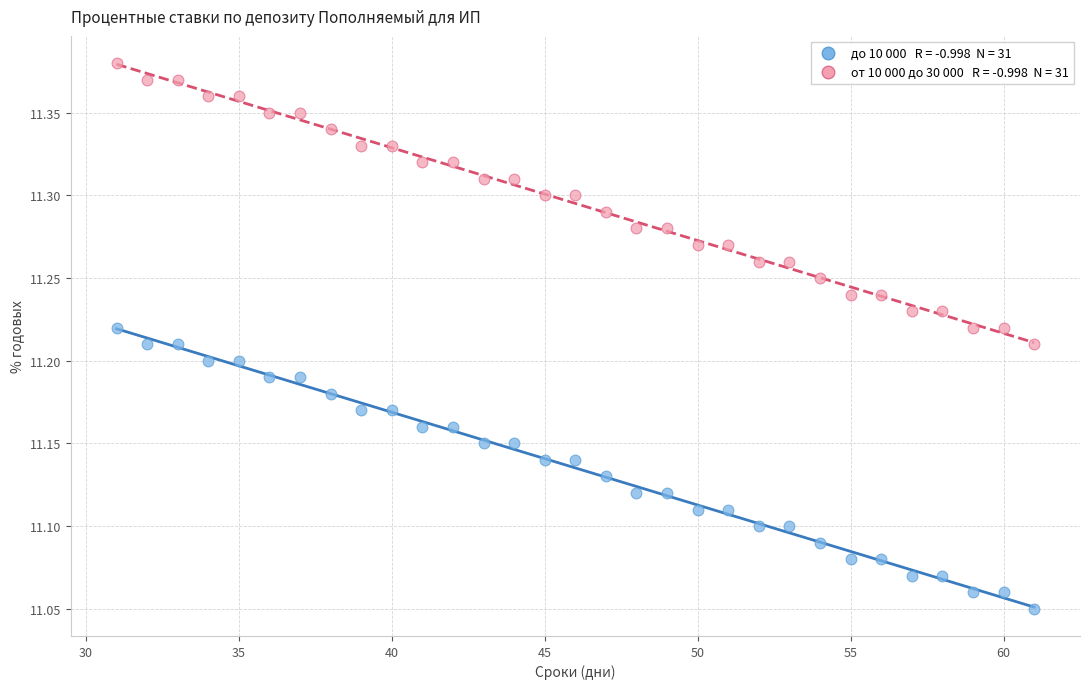

Across all data points, what is the range of Y values (max minus min)?

0.3